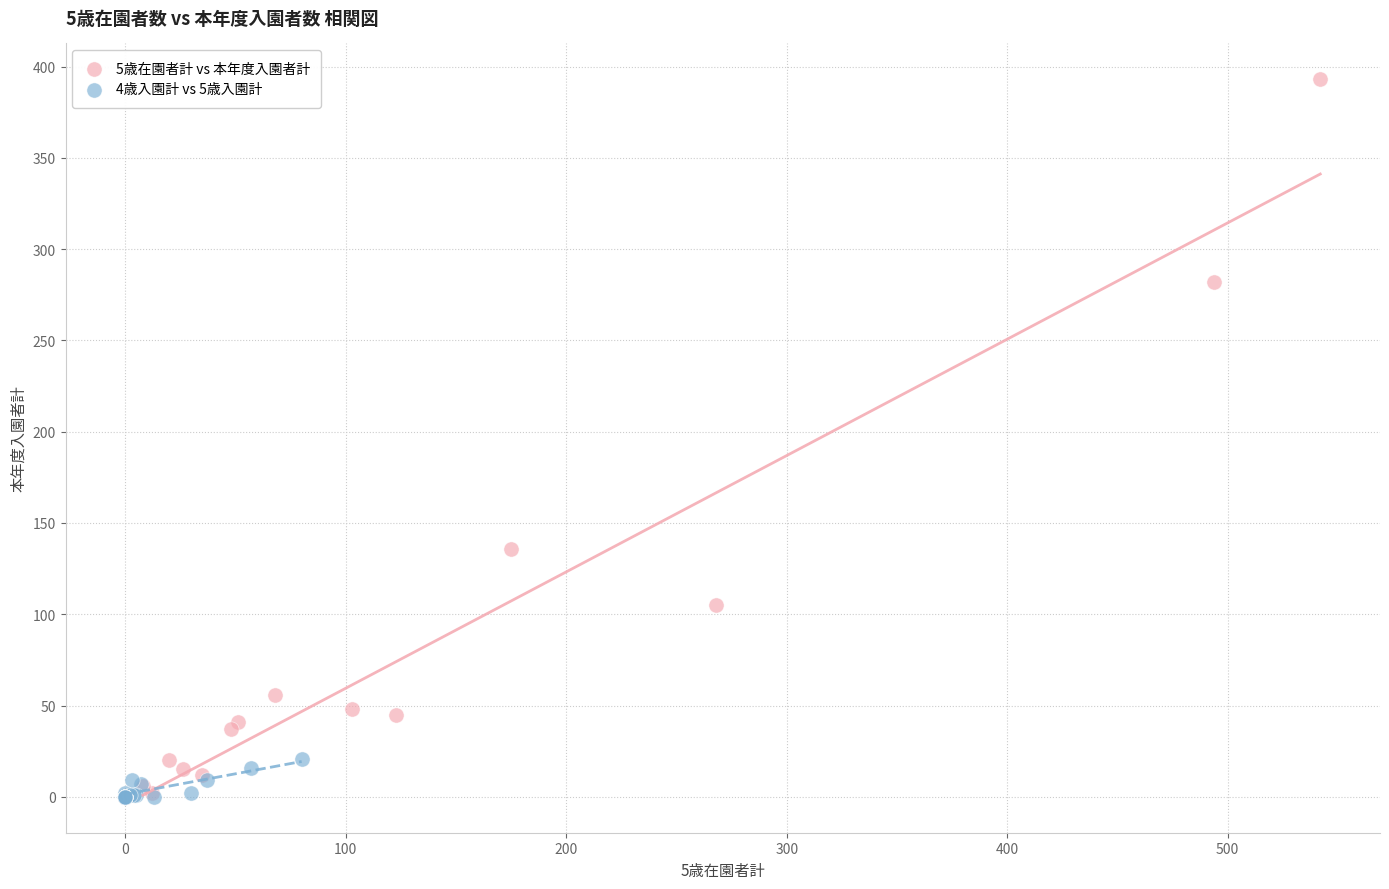

Which series has the largest Y range (max minus min)?

5歳在園者計 vs 本年度入園者計